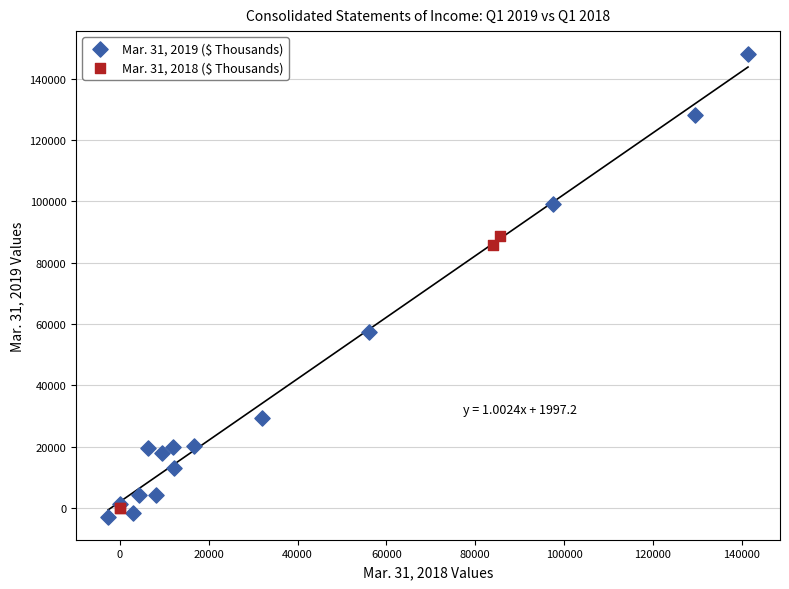

Which series reaches the maximum Y coordinate?

Mar. 31, 2019 ($ Thousands)